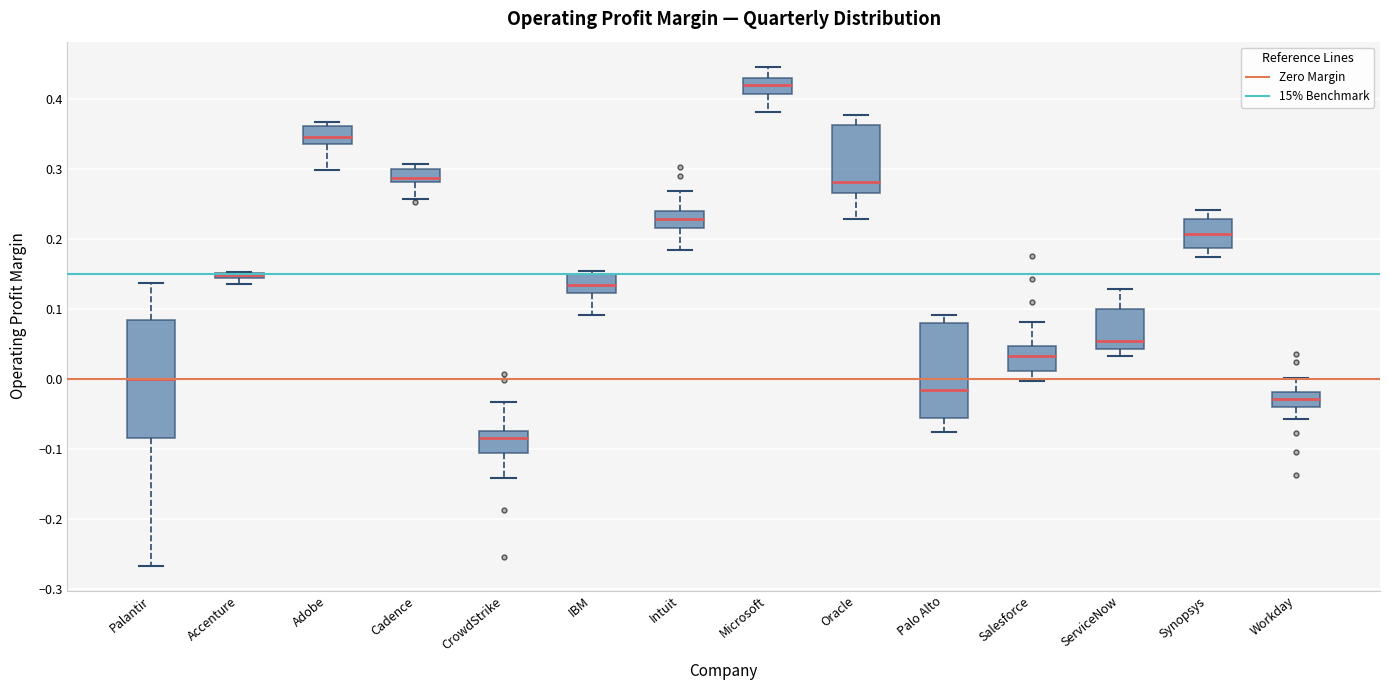

Where does the lower whisker of the box for Synopsys end on the y-axis? The values are not printed on the chart, so give them approximately, as read against the axis.

0.17